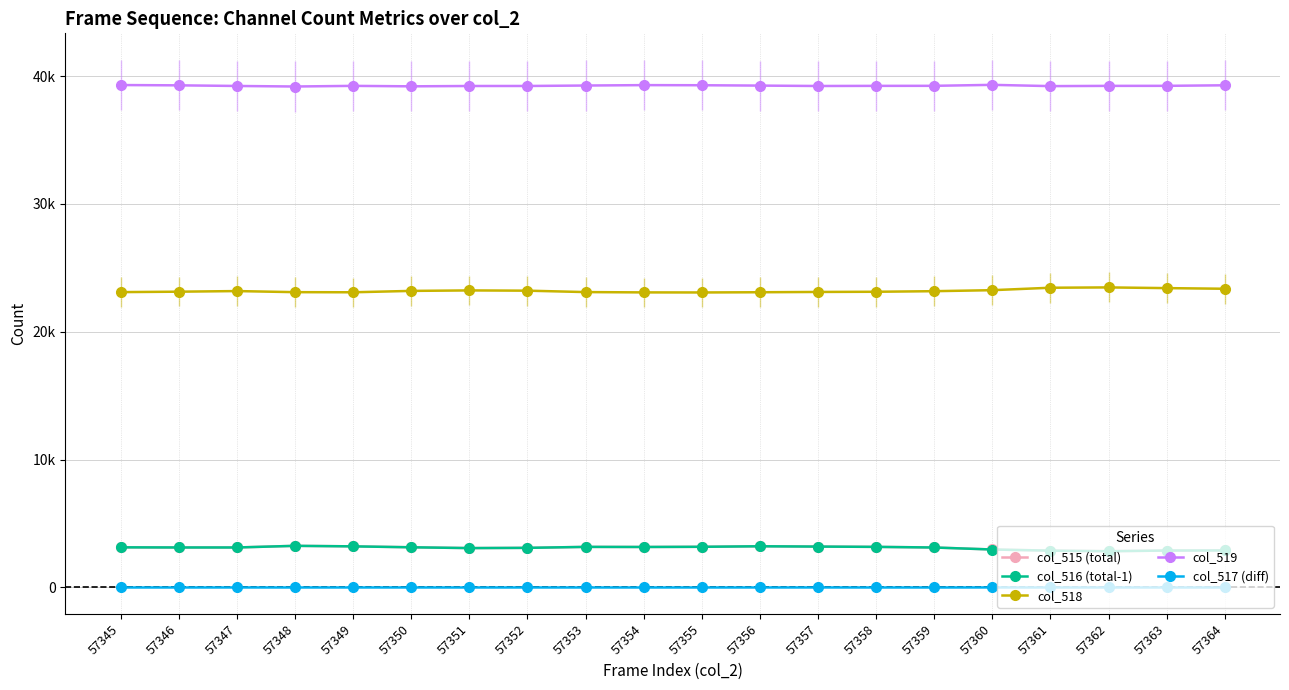

What is the value of the col_519 point at the 5th from the left?

39231